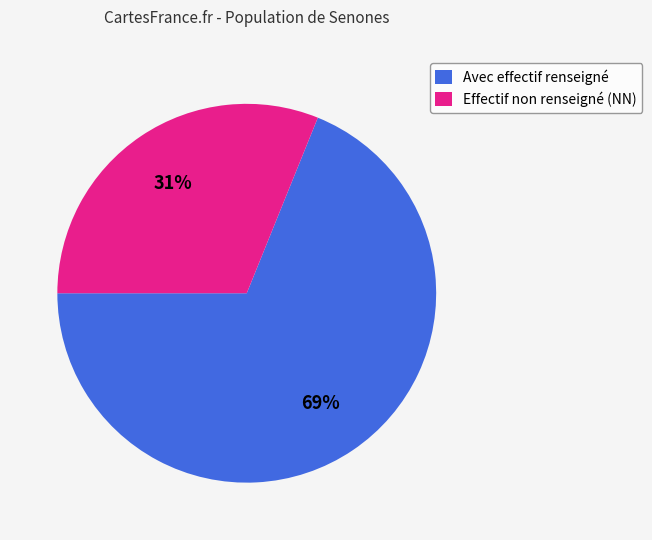

Between Avec effectif renseigné and Effectif non renseigné (NN), which is larger?

Avec effectif renseigné